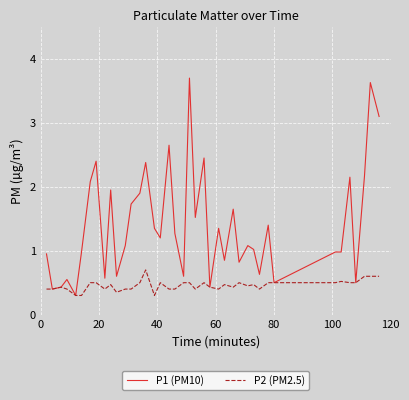

Which series has the largest total across all categories?

P1 (PM10)